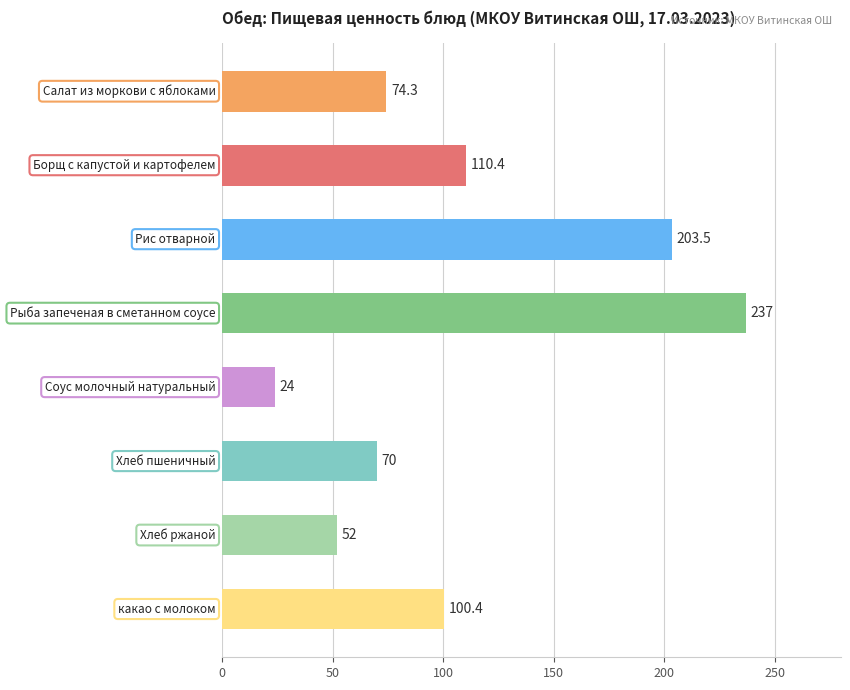

How many bars are there in total?

8